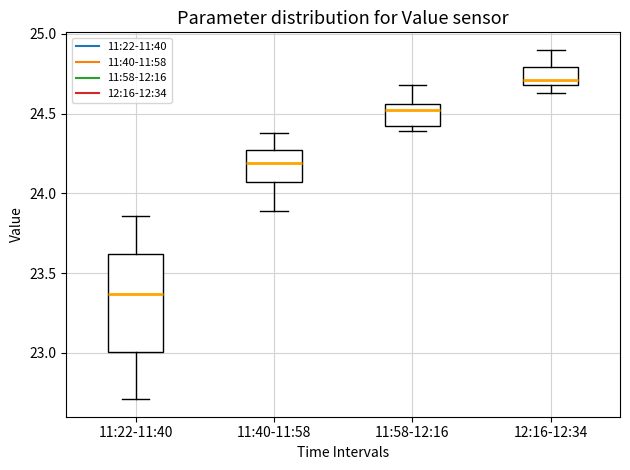

Reading left to right, read every box against the y-axis: the position of its median line, the range the box covers, and the ends of its whiskers. The values are not printed on the chart, so give them approximately, as read against the axis.

11:22-11:40: median 23.35, box 23.00 to 23.60, whiskers 22.70 to 23.85
11:40-11:58: median 24.20, box 24.05 to 24.25, whiskers 23.90 to 24.40
11:58-12:16: median 24.55 (just below the box's upper edge), box 24.40 to 24.55, whiskers 24.40 (just below the box's lower edge) to 24.70
12:16-12:34: median 24.70 (just above the box's lower edge), box 24.70 to 24.80, whiskers 24.65 to 24.90